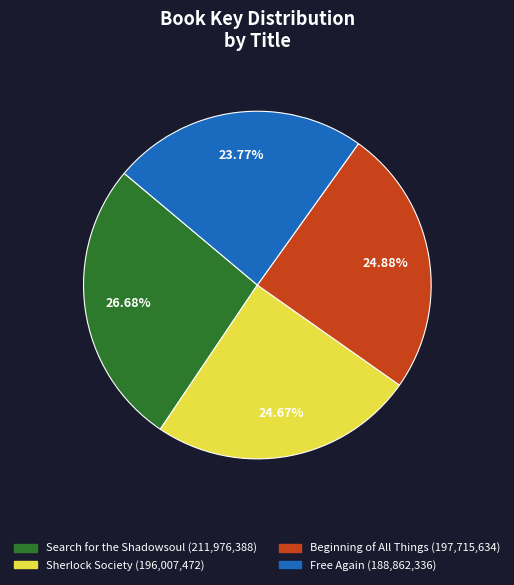

Which category has the biggest portion of the pie?

Search for the Shadowsoul